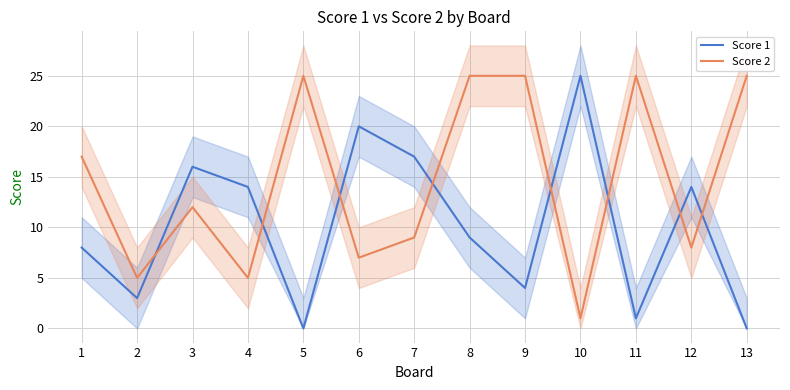

What are all the series names shown in the legend?

Score 1, Score 2